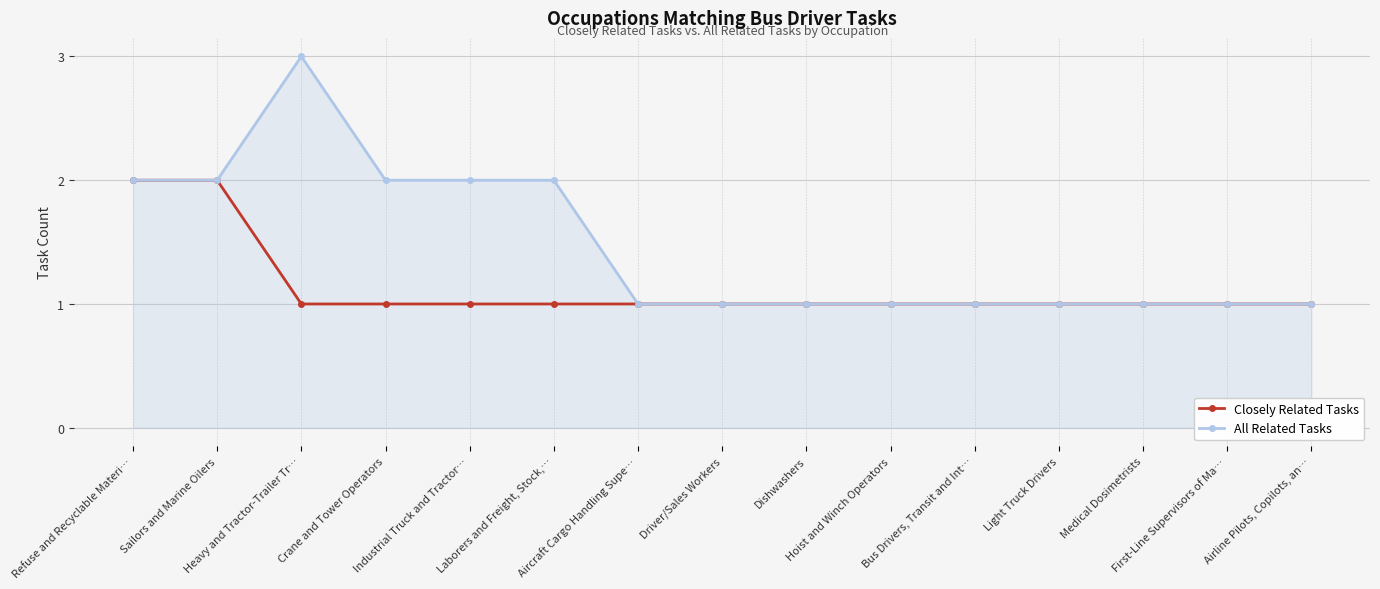

Which series has the largest range (max minus min)?

All Related Tasks